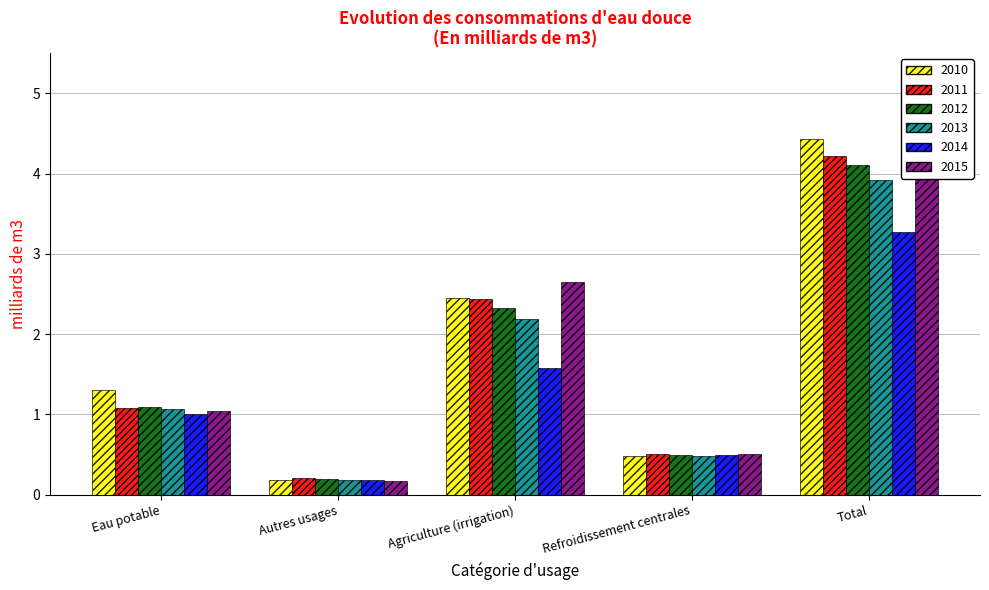

What is the highest value of the 2014 series?

3.3